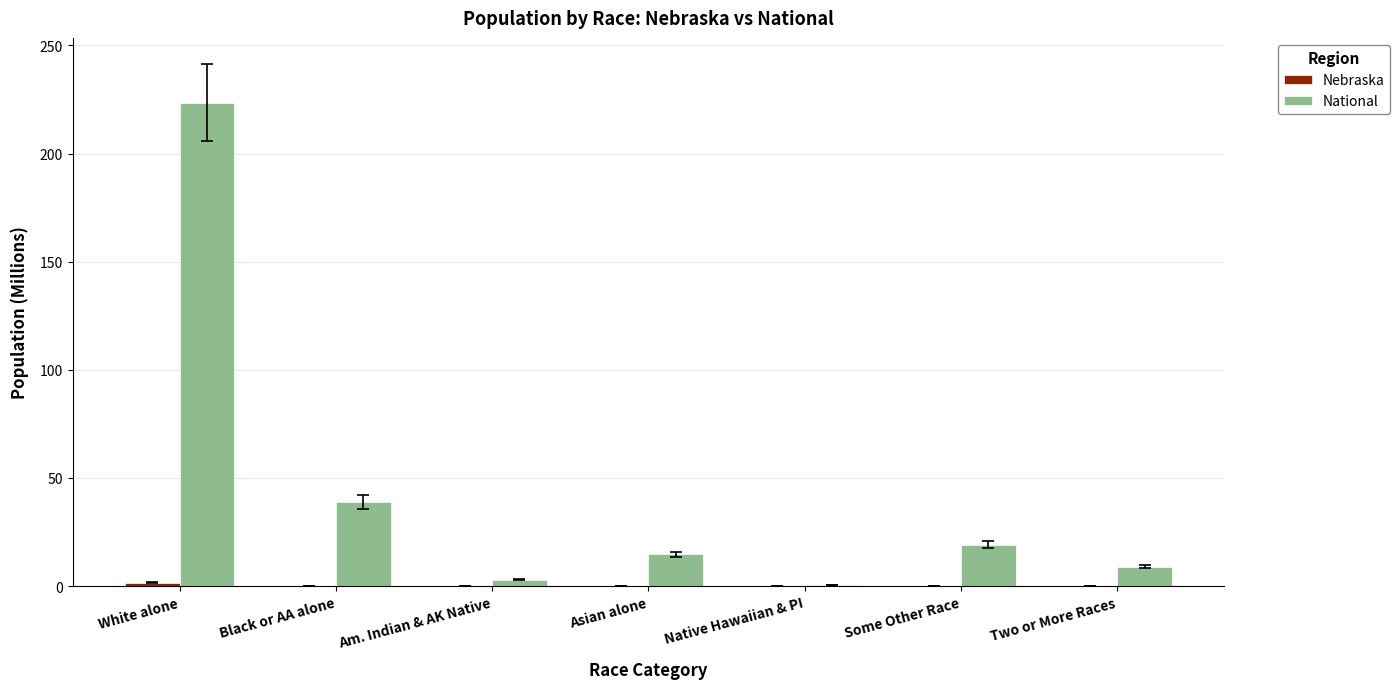

The National series shows 19.1 at Some Other Race. True or false?

True